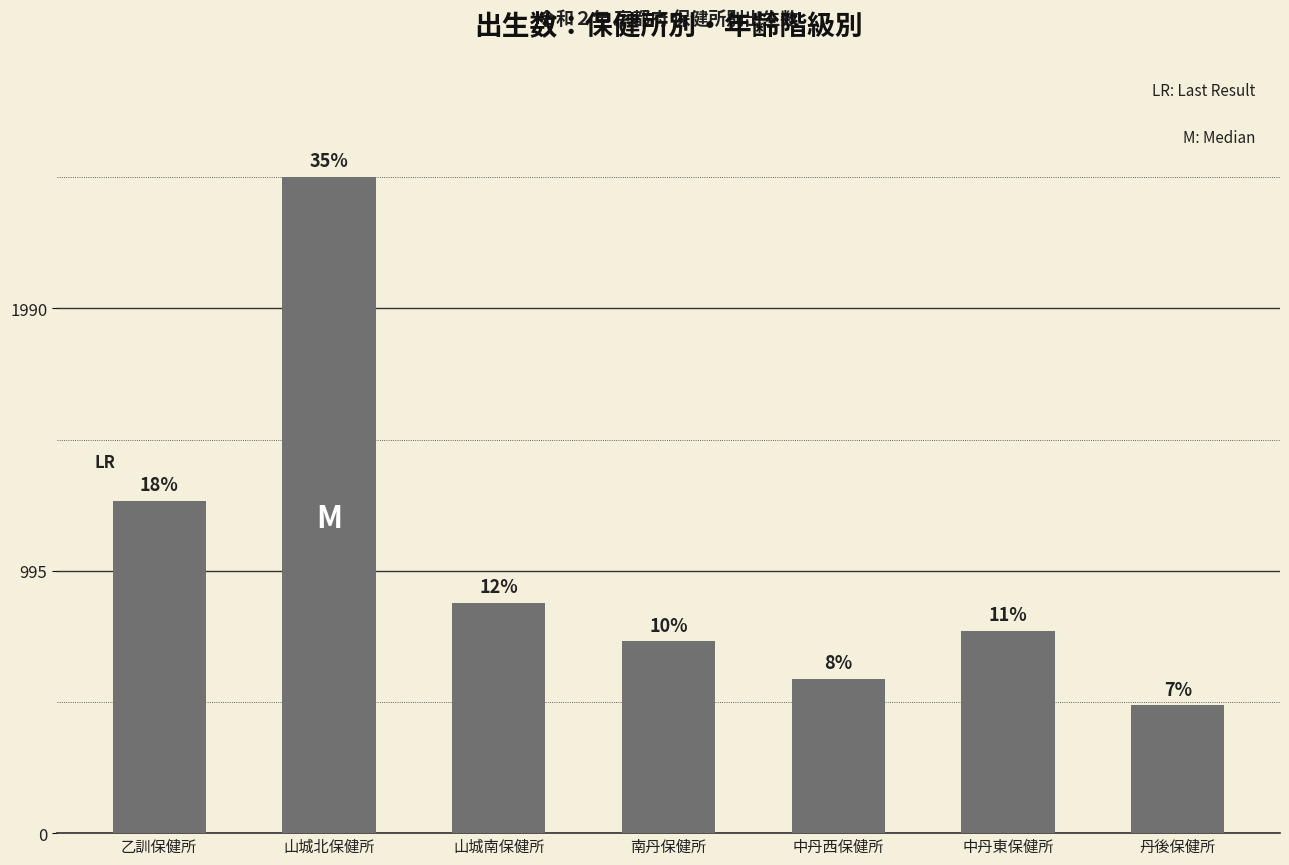

Does the chart contain any negative values?

No